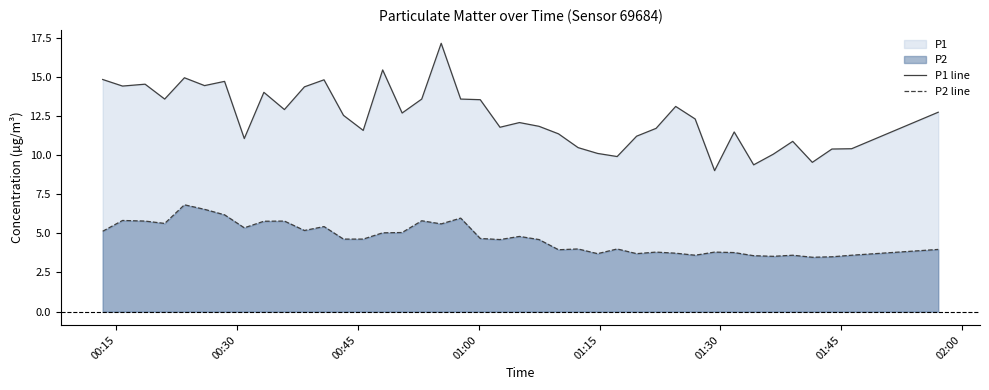

Which series has the largest range (max minus min)?

P1 line